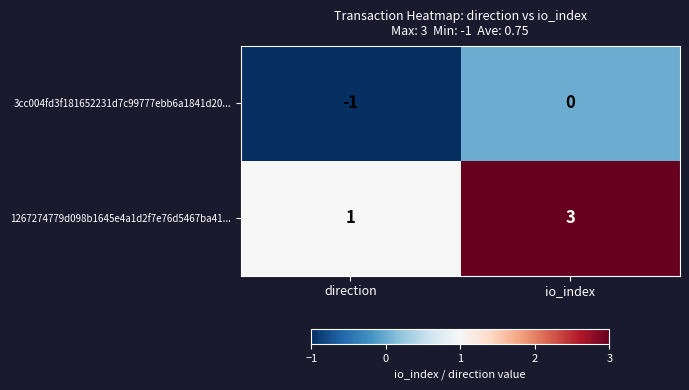

Rank the series by their maximum value, from lowest to highest.

3cc004fd3f181652231d7c99777ebb6a1841d20..., 1267274779d098b1645e4a1d2f7e76d5467ba41...